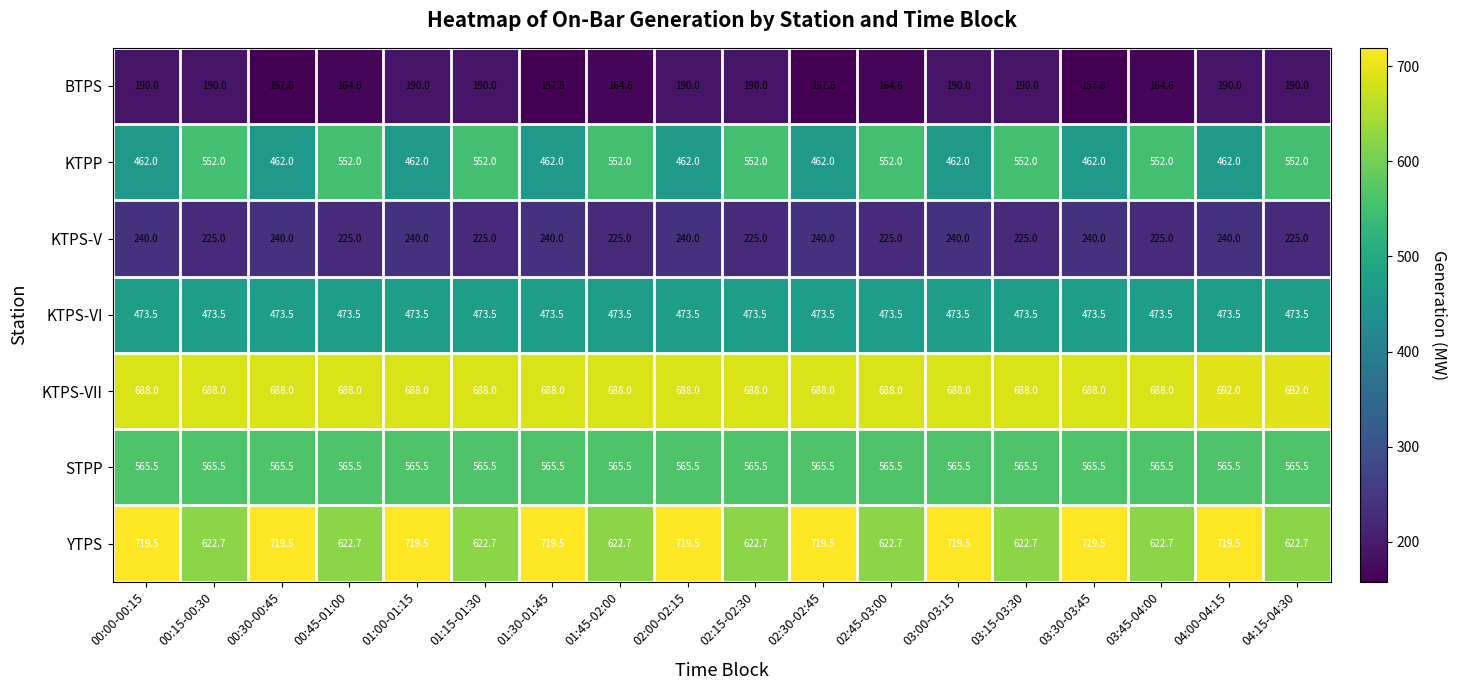

How many distinct data groups are displayed?

7